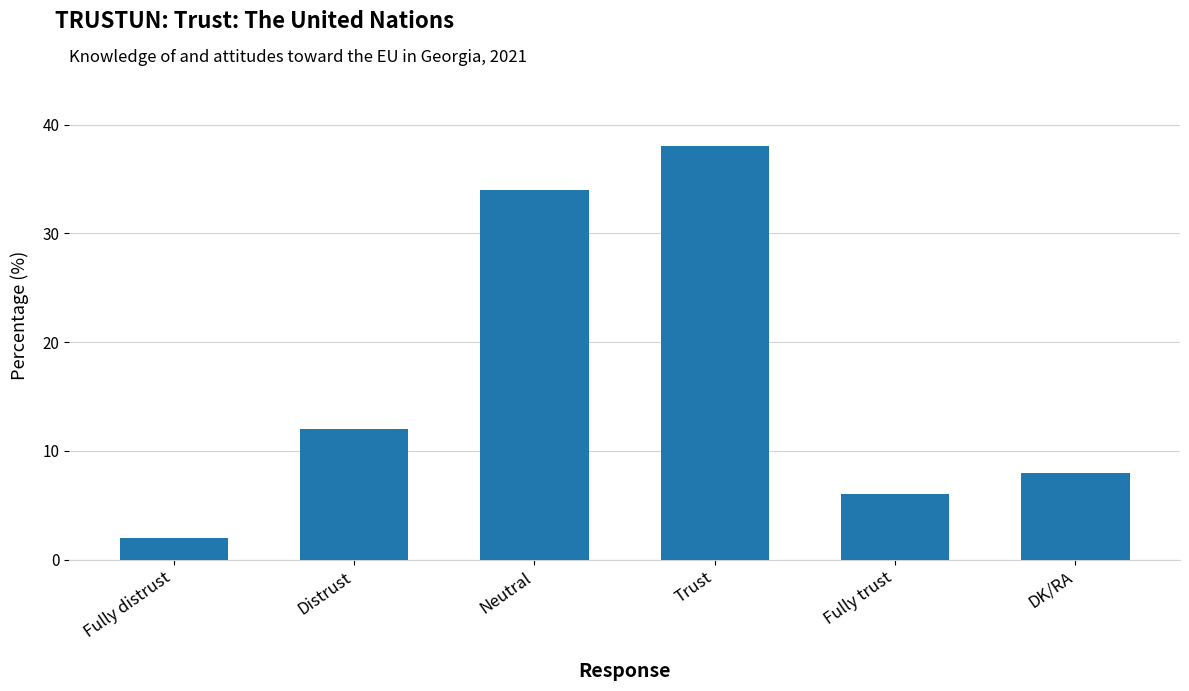

How many values are below 12?

3